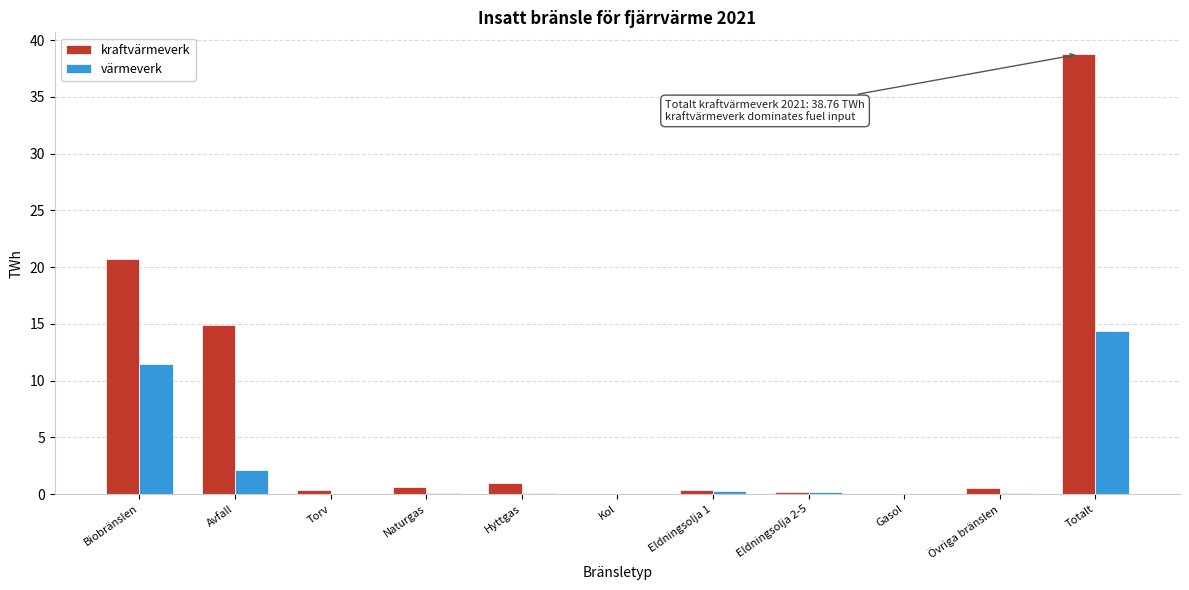

Is it true that kraftvärmeverk equals 66.6 at Totalt?

False